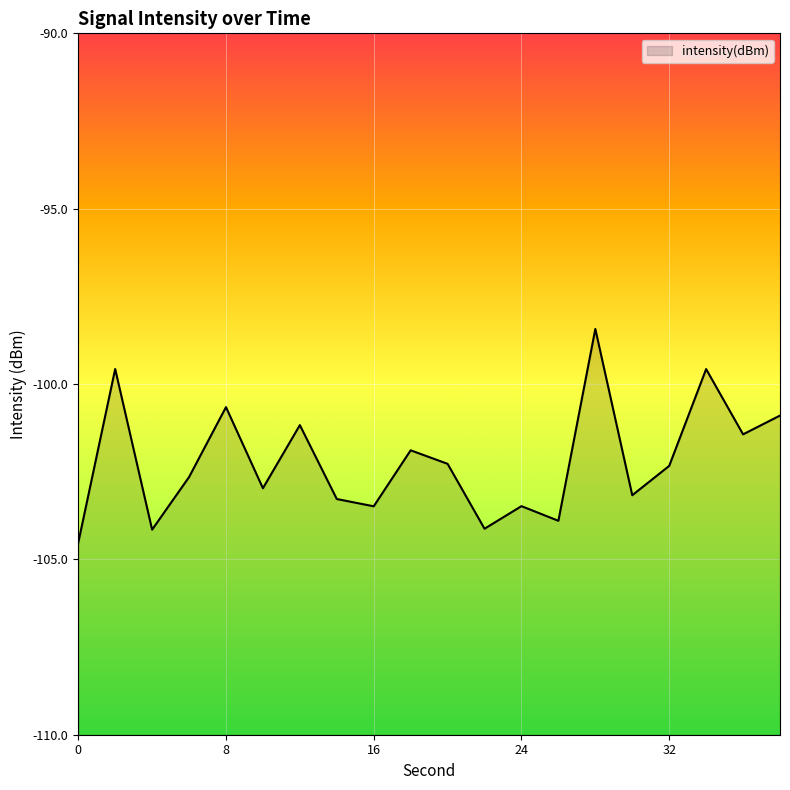

The chart shows a value of -173.8 at 16. True or false?

False